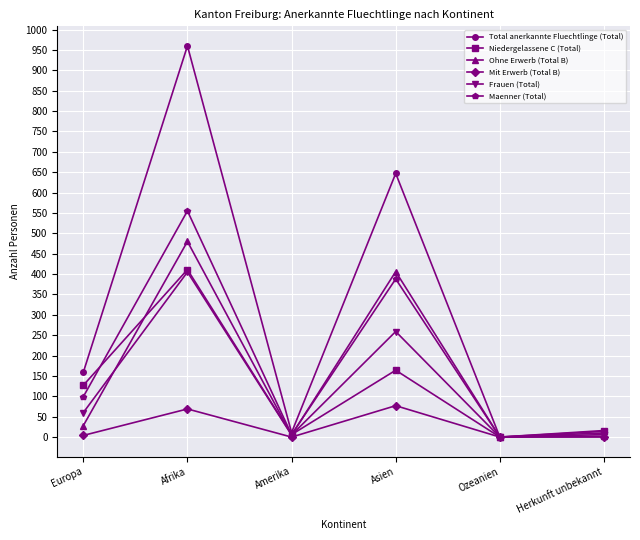

What is the difference between the Niedergelassene C (Total) values at Herkunft unbekannt and Asien?

150